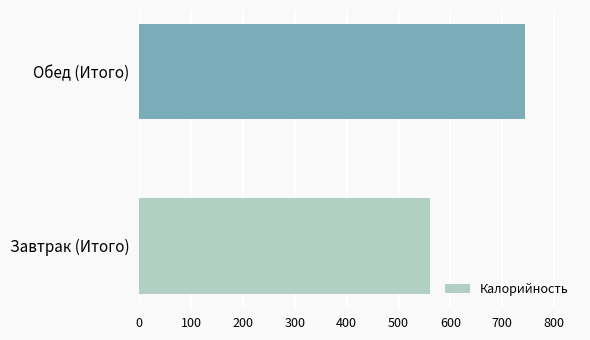

Rank the categories by value from lowest to highest.

Завтрак (Итого), Обед (Итого)